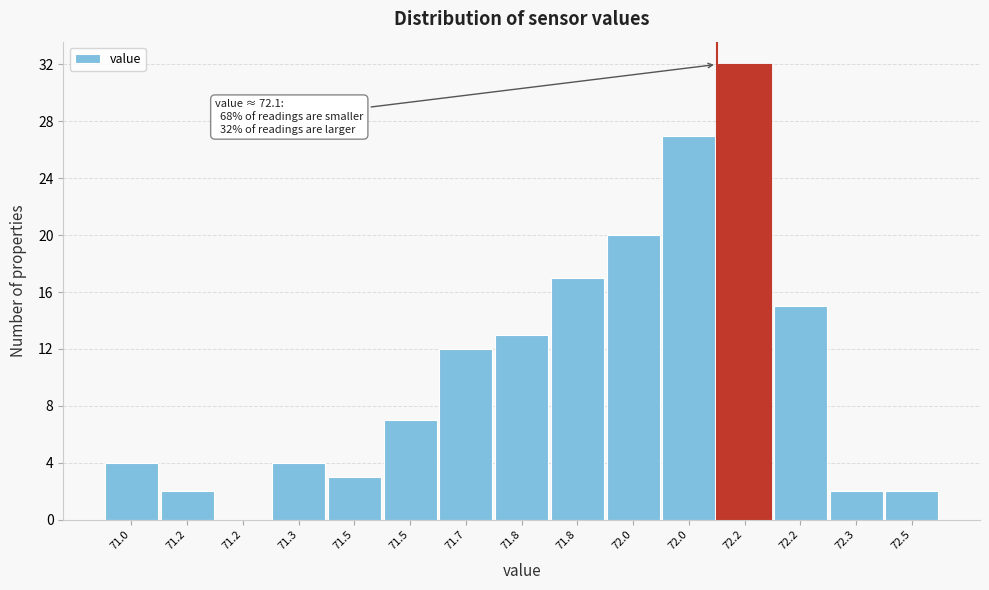

How many categories are shown in the chart?

15